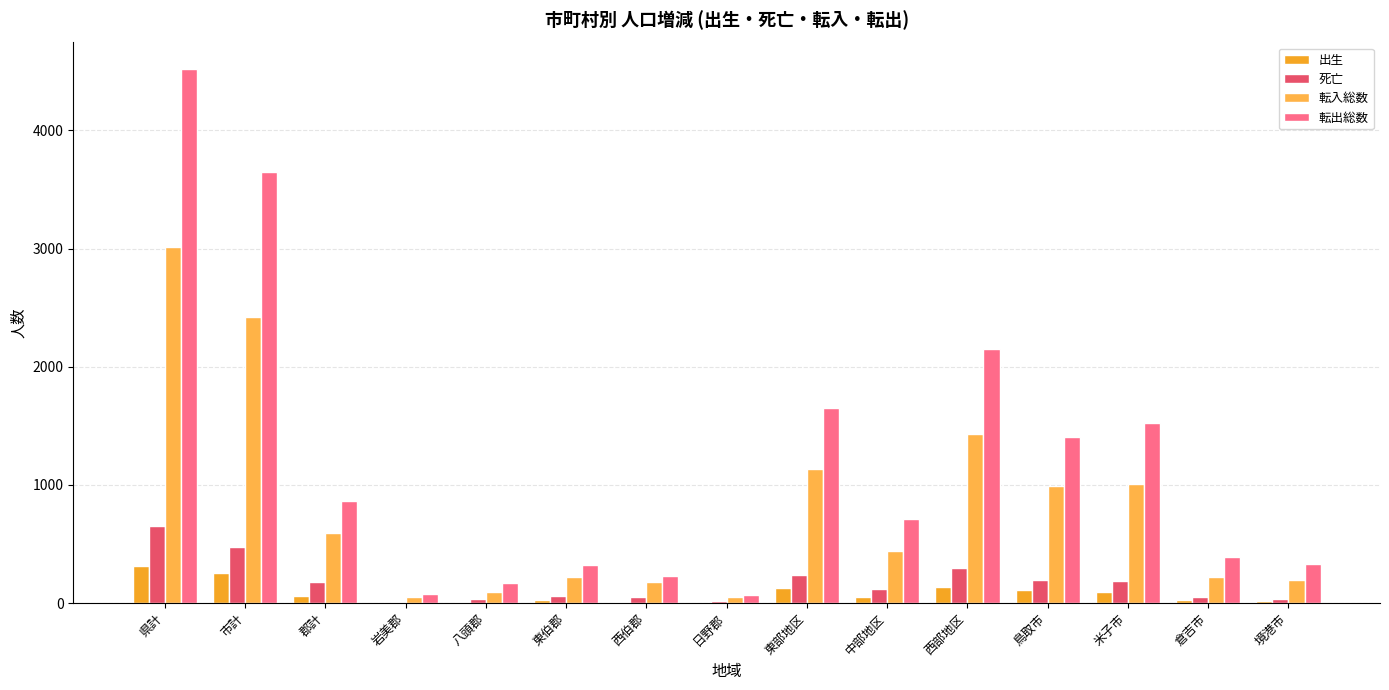

What is the average value of the 転入総数 series?

804